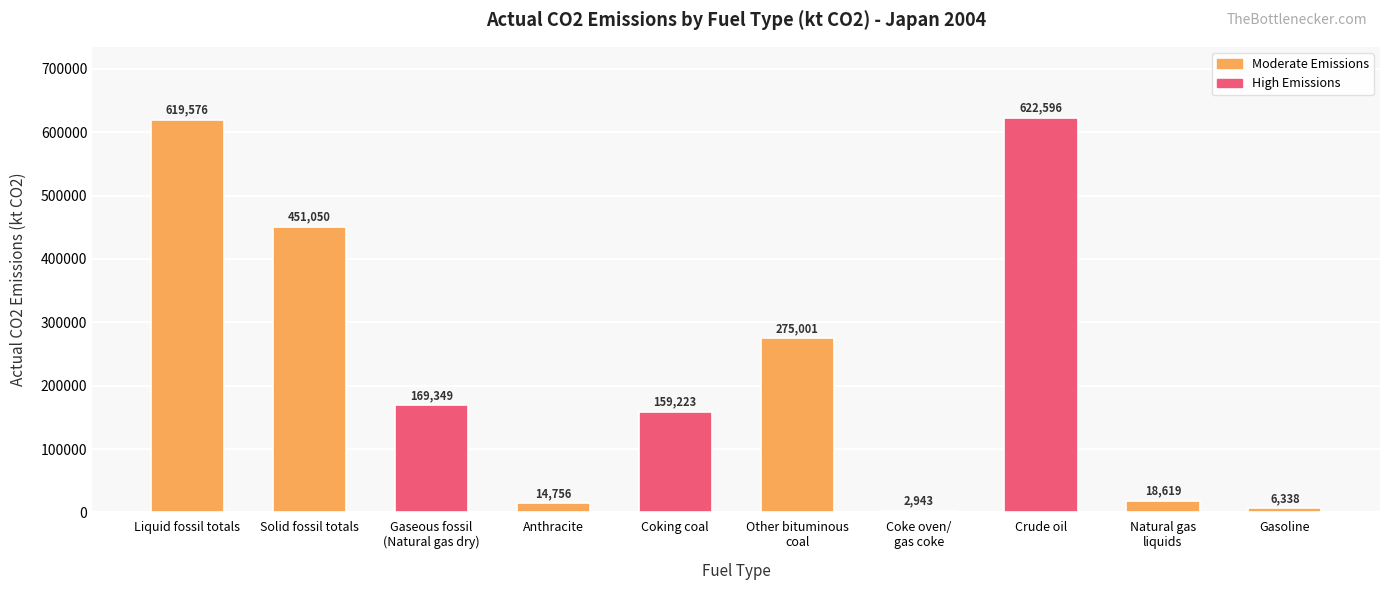

What is the sum of the values at Crude oil and Gaseous fossil
(Natural gas dry)?

791945.3